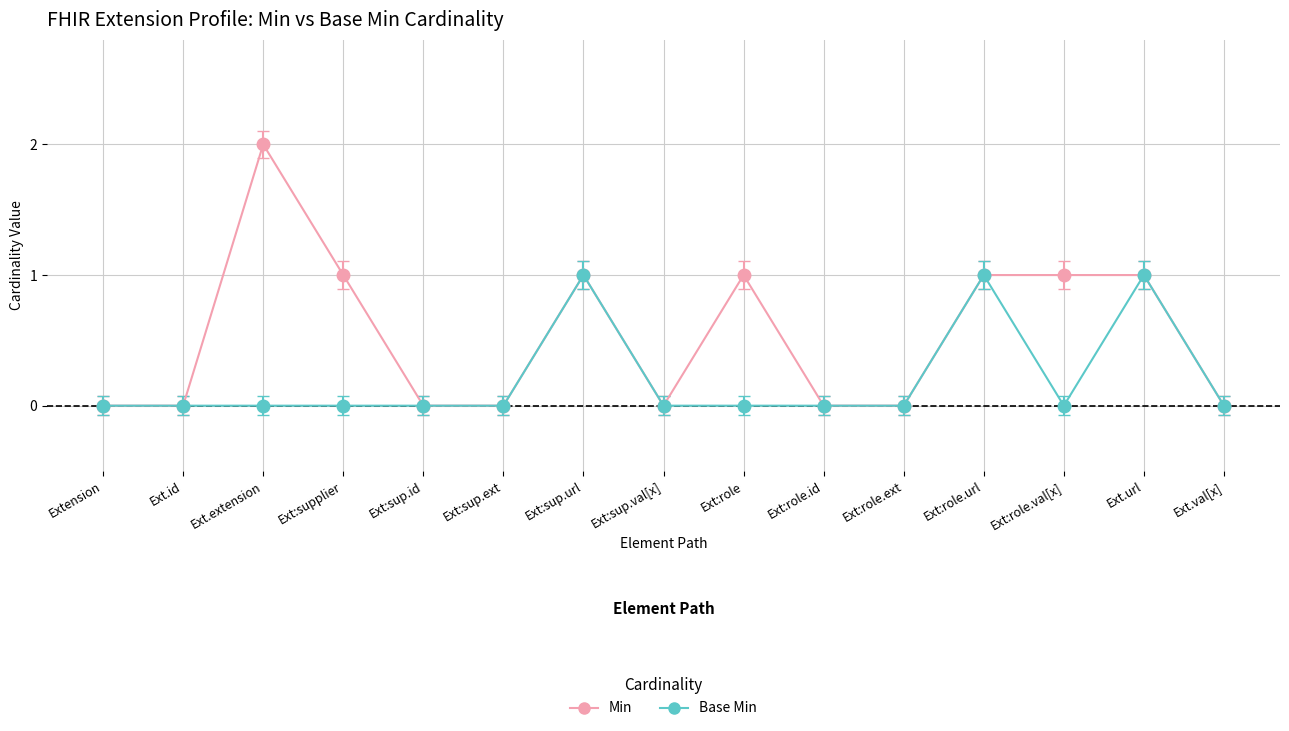

What is the maximum value shown in the chart?

2